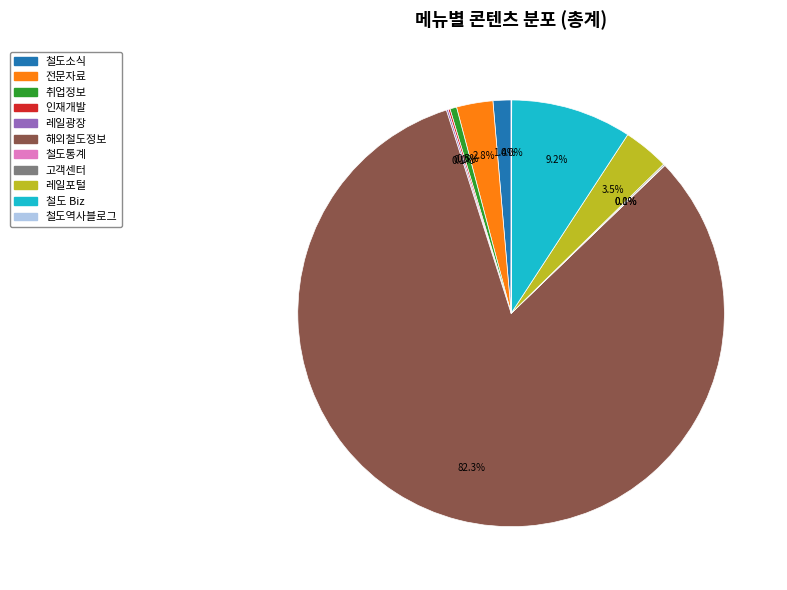

To the nearest percent, what is the difference between the largest and smallest slice percentages?

82%